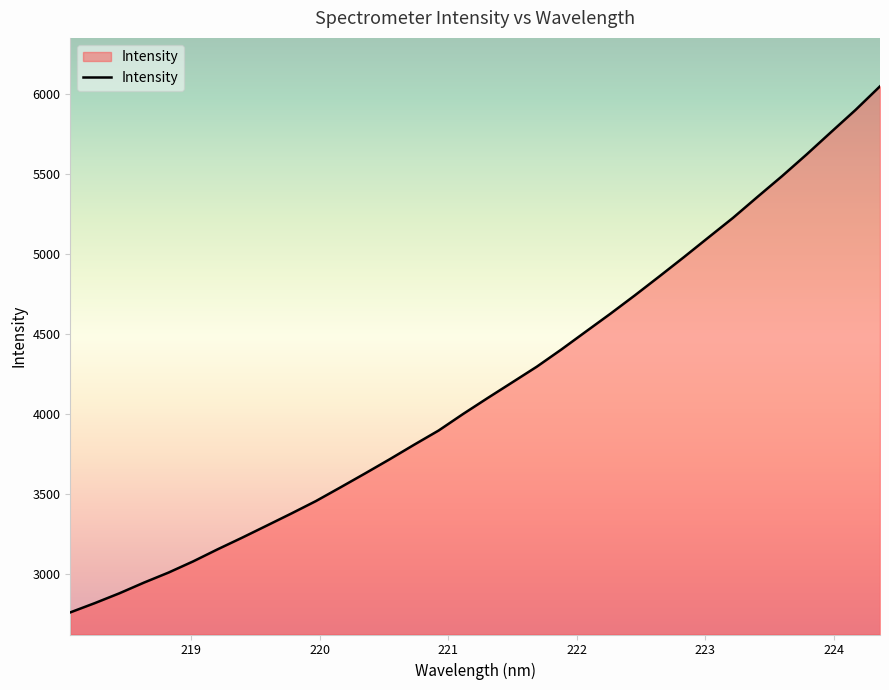

What is the difference between the maximum and minimum values?

3286.7